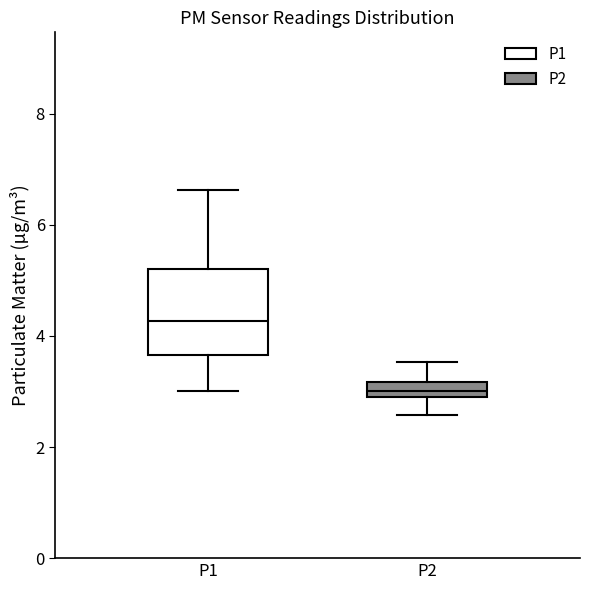

Which box has the lowest median line?

P2